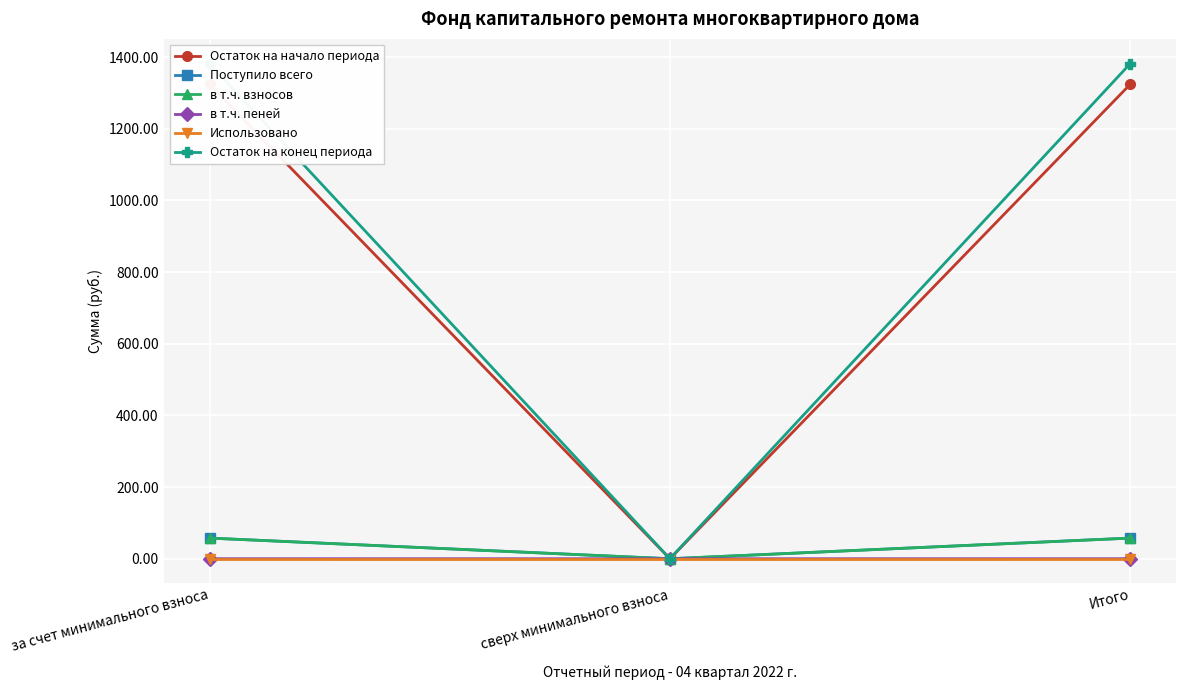

Reading left to right, list all the values displayed in this chart.

Остаток на начало периода: 1324.0	0.0	1324.0
Поступило всего: 57.7	0.0	57.7
в т.ч. взносов: 57.6	0.0	57.6
в т.ч. пеней: 0.1	0.0	0.1
Использовано: 0.0	0.0	0.0
Остаток на конец периода: 1381.6	0.0	1381.6